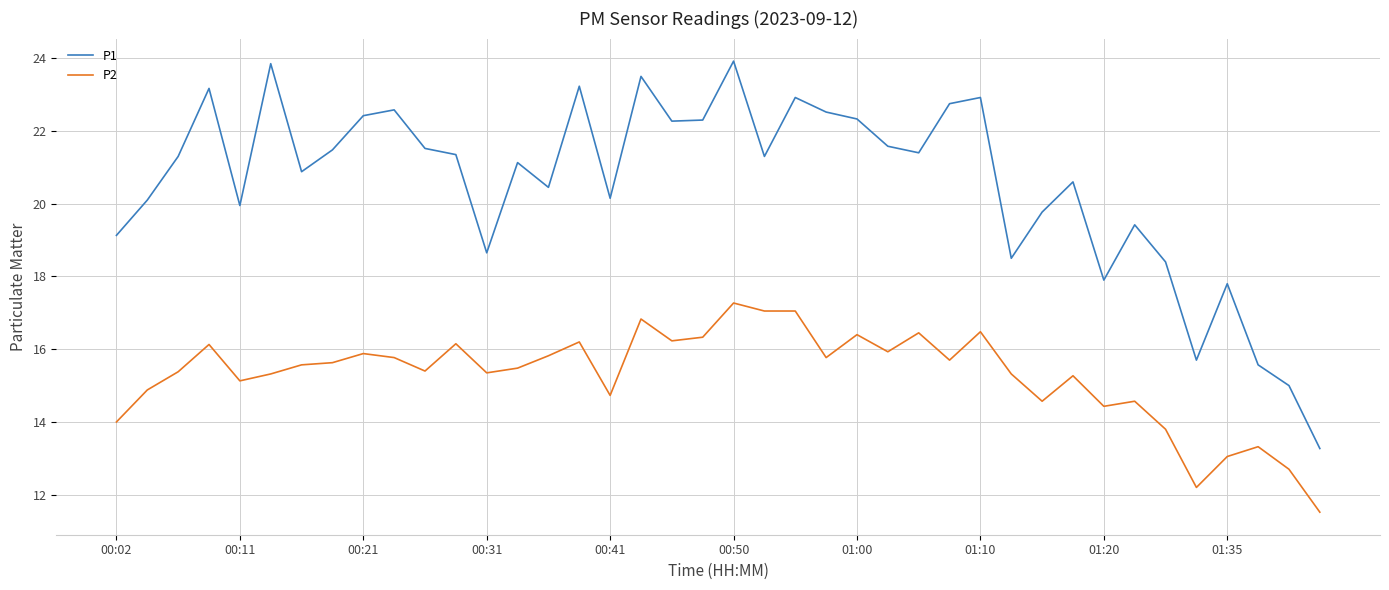

List the series in order of their peak value, highest first.

P1, P2